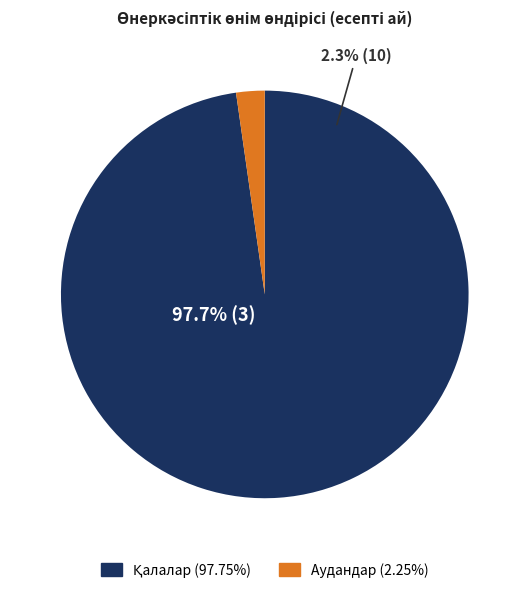

Is it true that Аққулы is 12% of the pie?

False